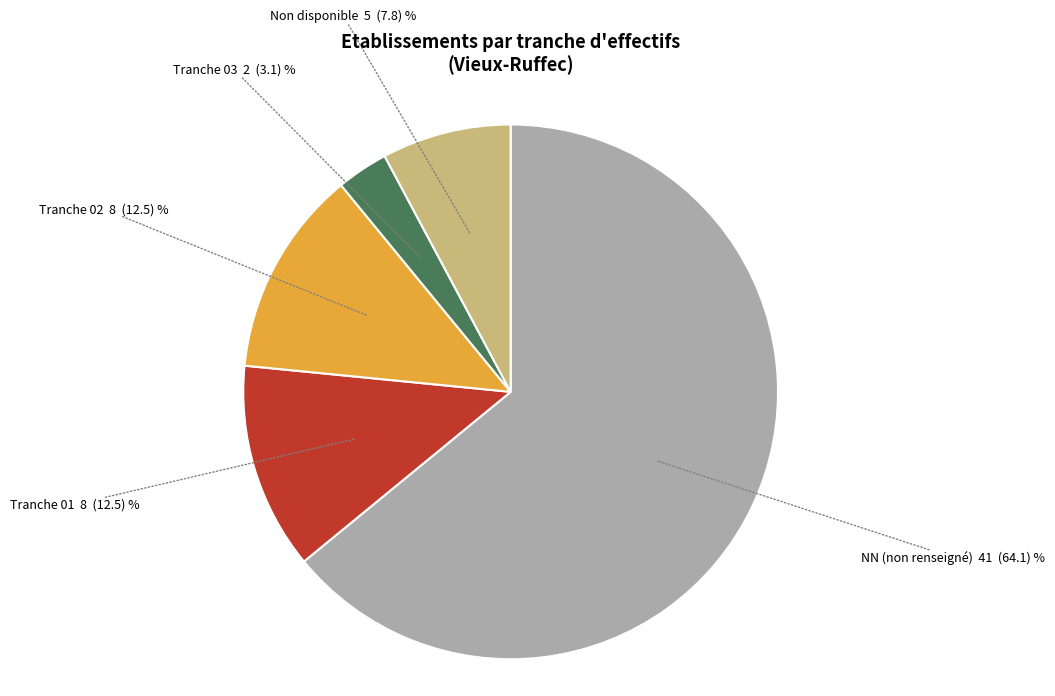

Does any single category account for the majority?

Yes